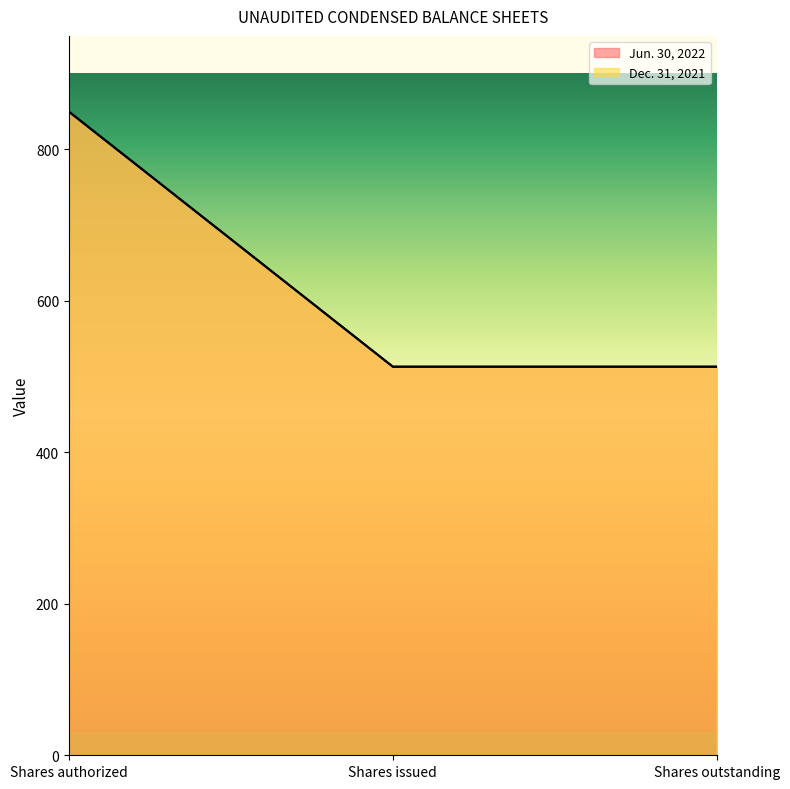

What is the minimum value for Dec. 31, 2021?

513.1